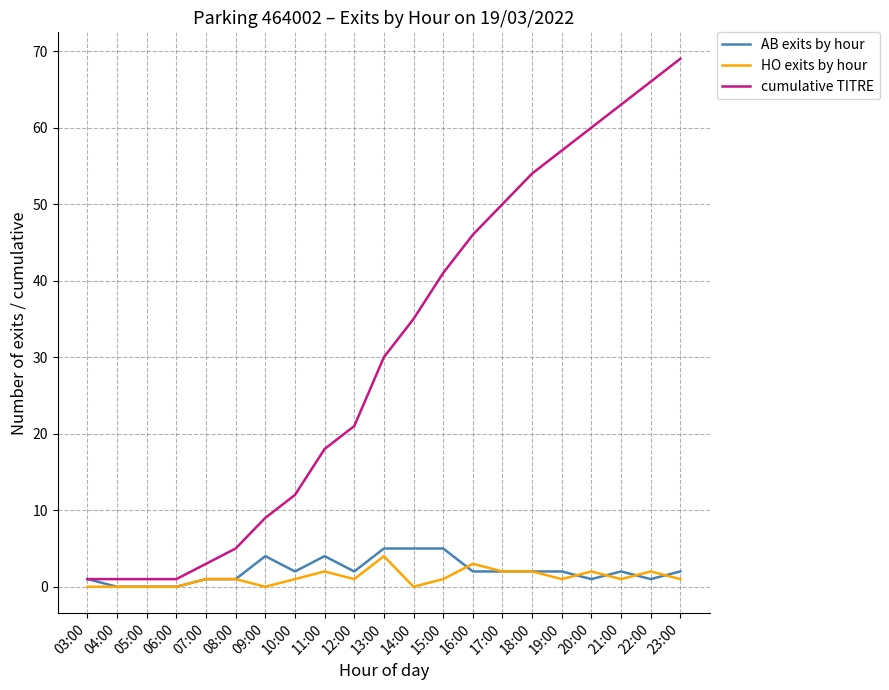

Is the value of HO exits by hour at 09:00 greater than the value of cumulative TITRE at 09:00?

No